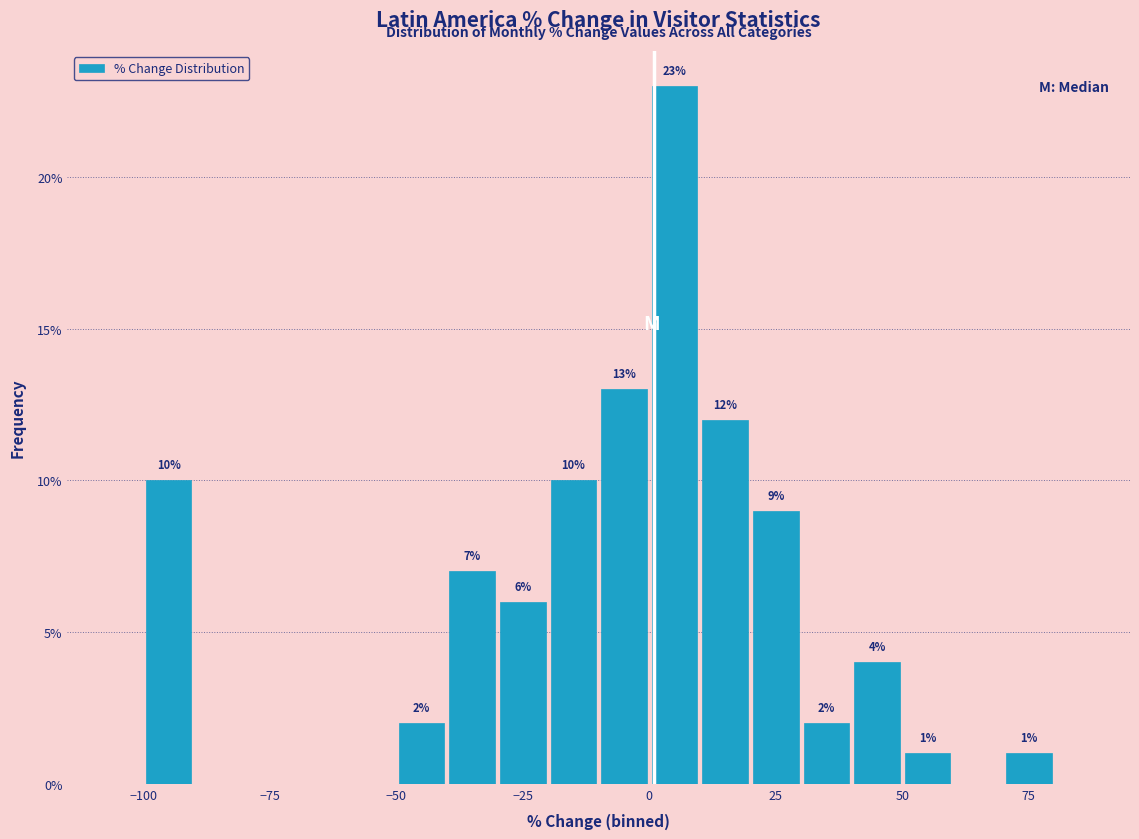

Read against the x-axis, roughly where is the centre of the tallest bar?

5